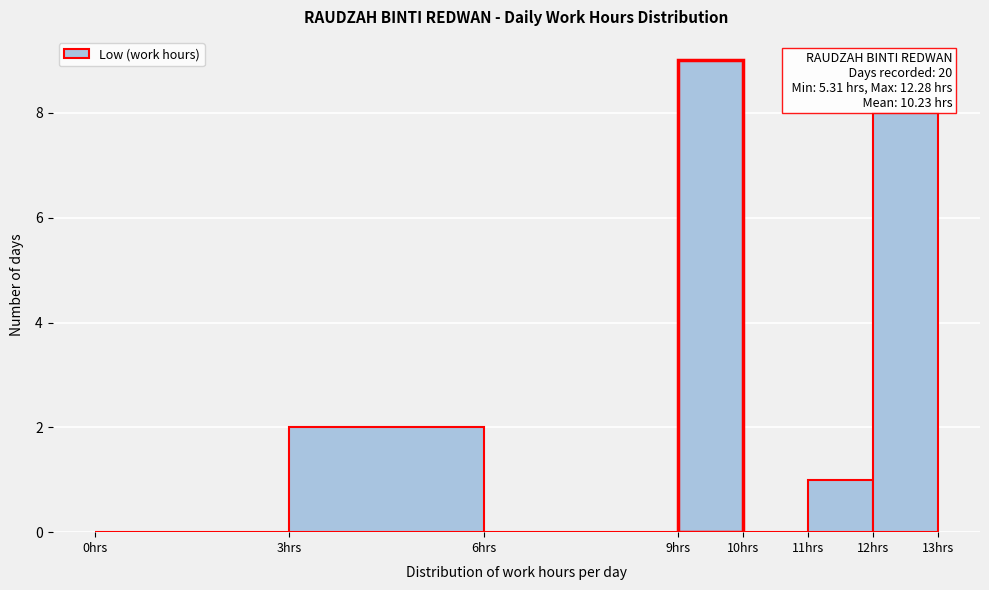

Which range on the x-axis has the tallest bar?

9 to 10